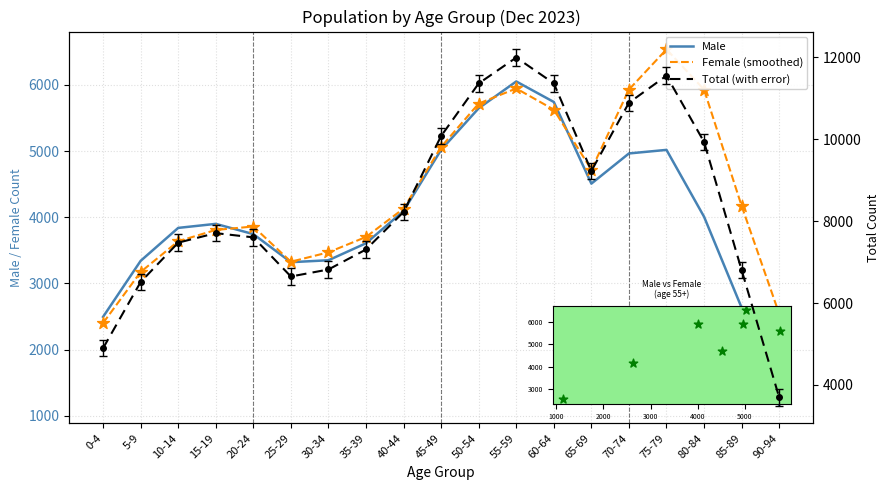

Is the value of Total at 85-89 greater than the value of Female at 45-49?

Yes